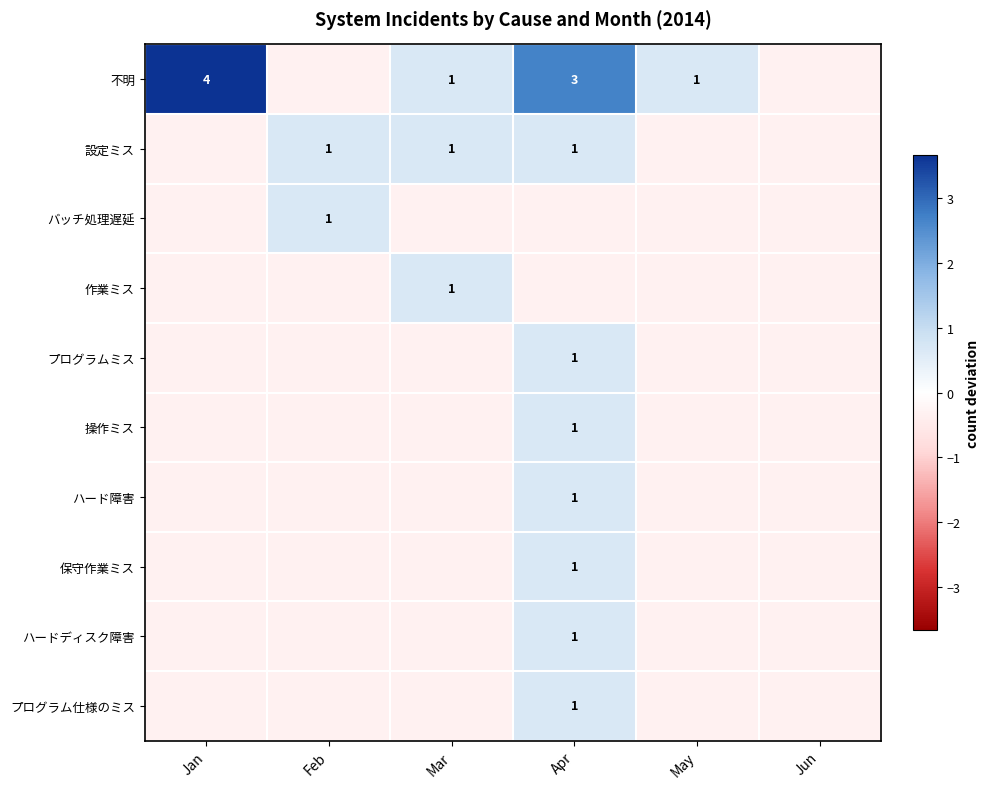

How many data points in 設定ミス are less than 0?

3